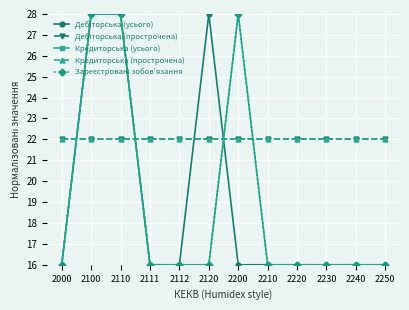

Is this an area chart (filled region under the line)?

No